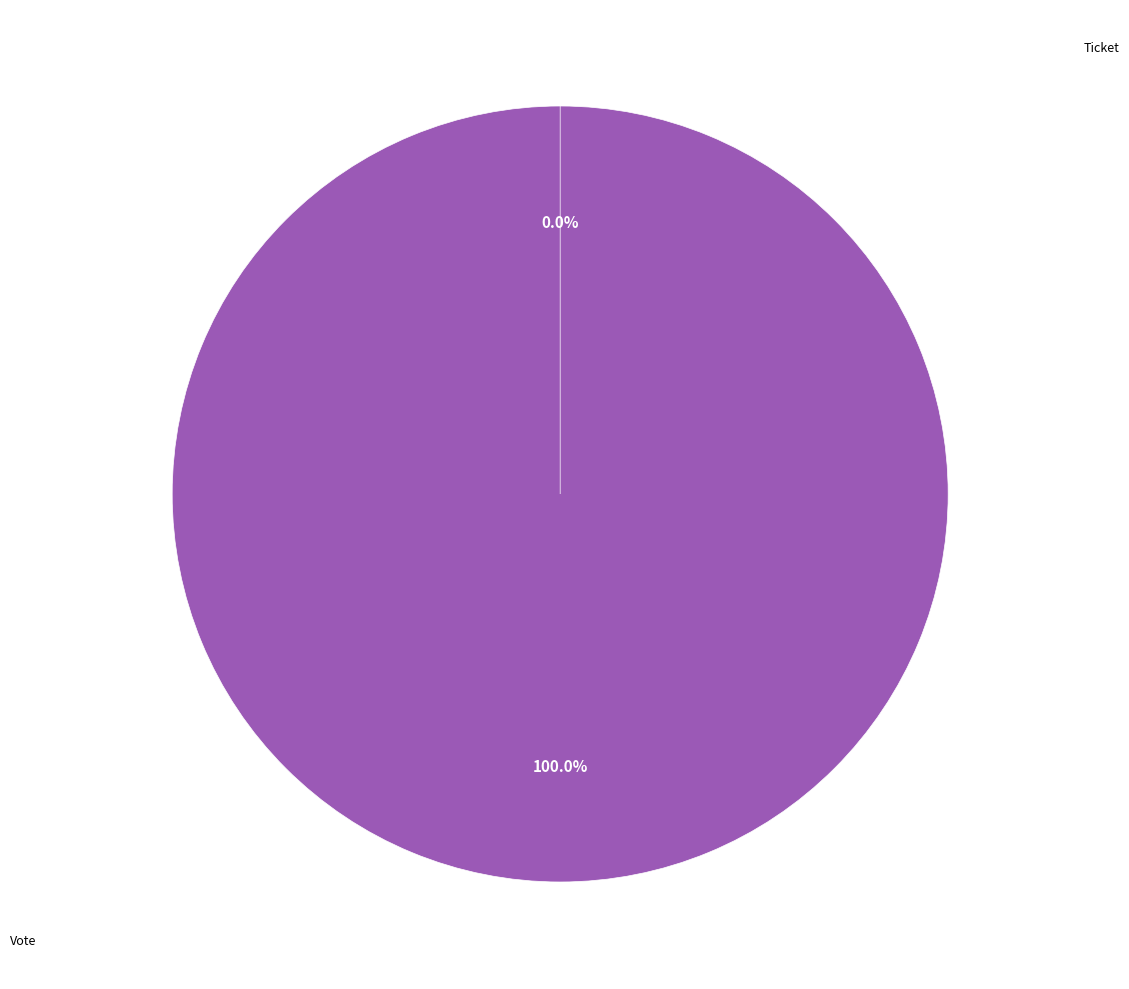

What is the smallest slice in the pie chart?

Ticket